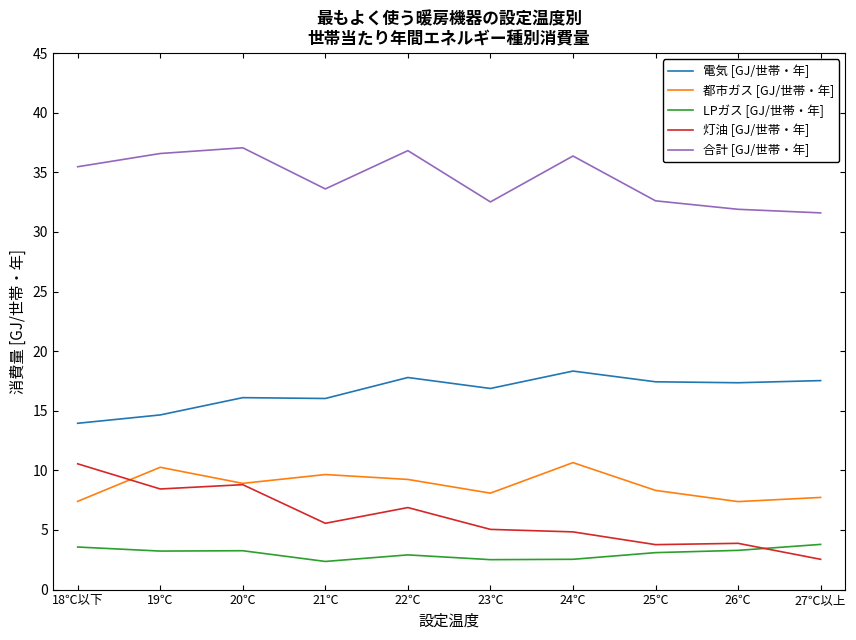

What is the difference between the maximum and minimum values in the 灯油 [GJ/世帯・年] series?

8.0